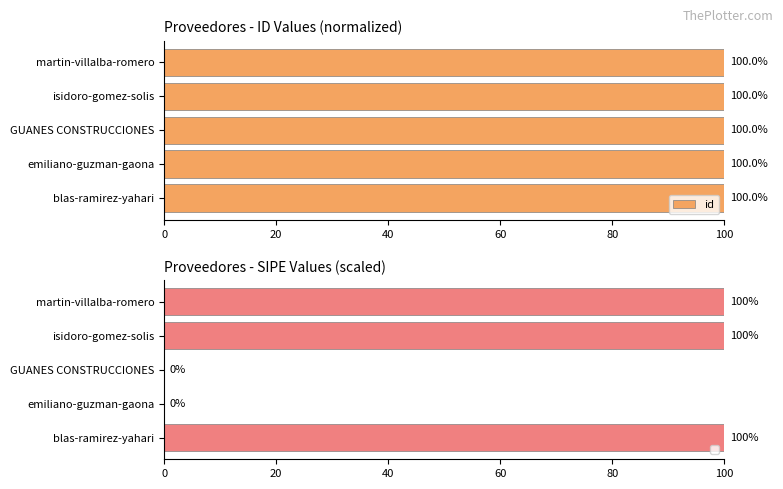

What is the lowest value of the id series?

100.0